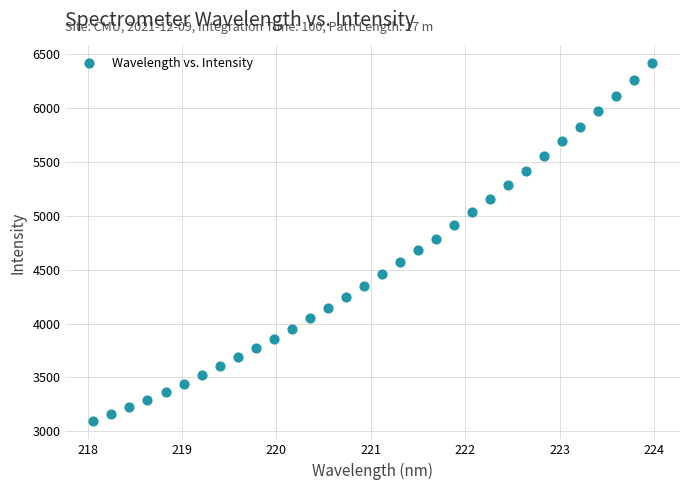

What is the range of Y values (max minus min)?

3326.1